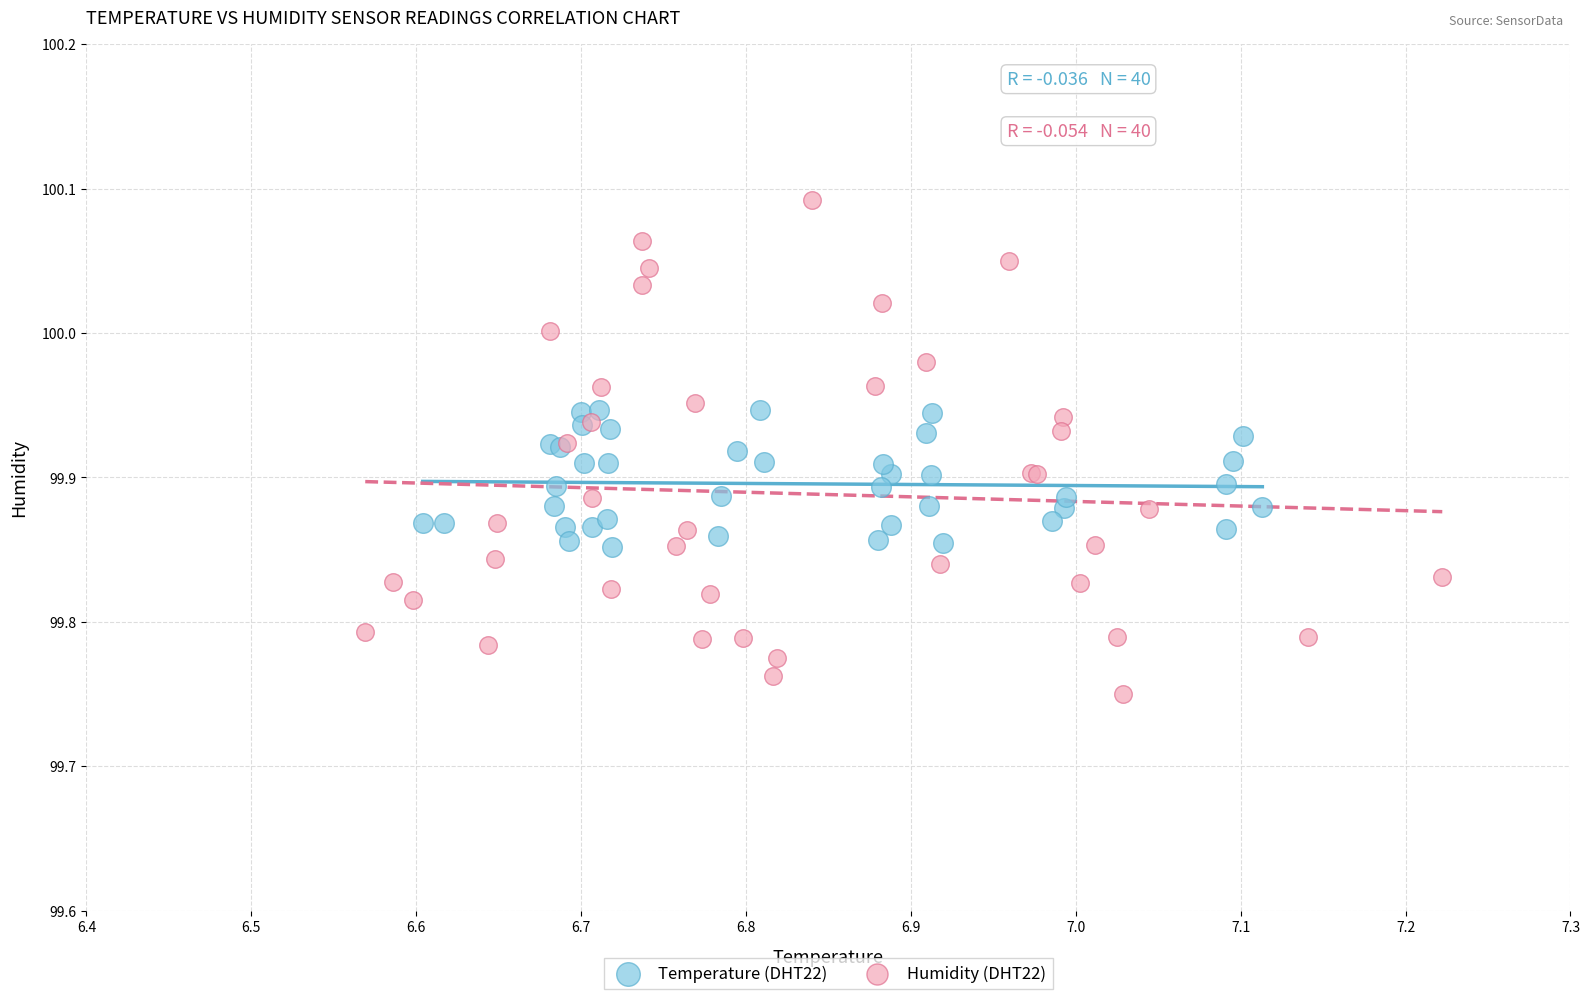

Which series contains the lowest Y value?

Humidity (DHT22)